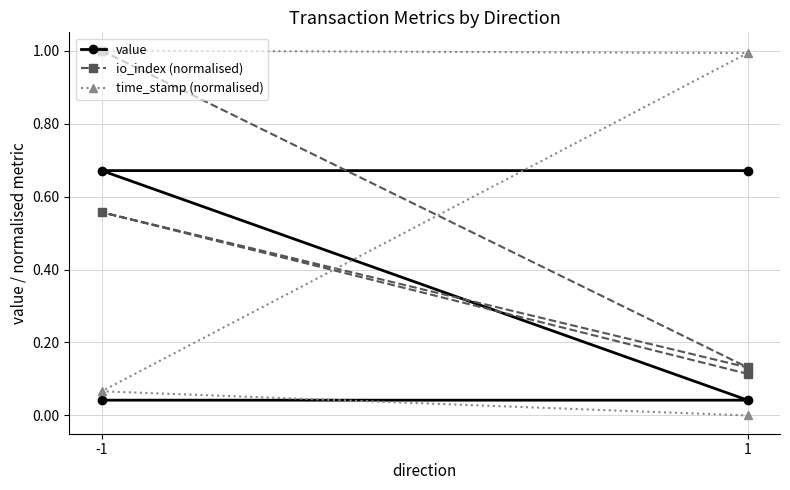

At which category is the sum across all series the highest?

-1